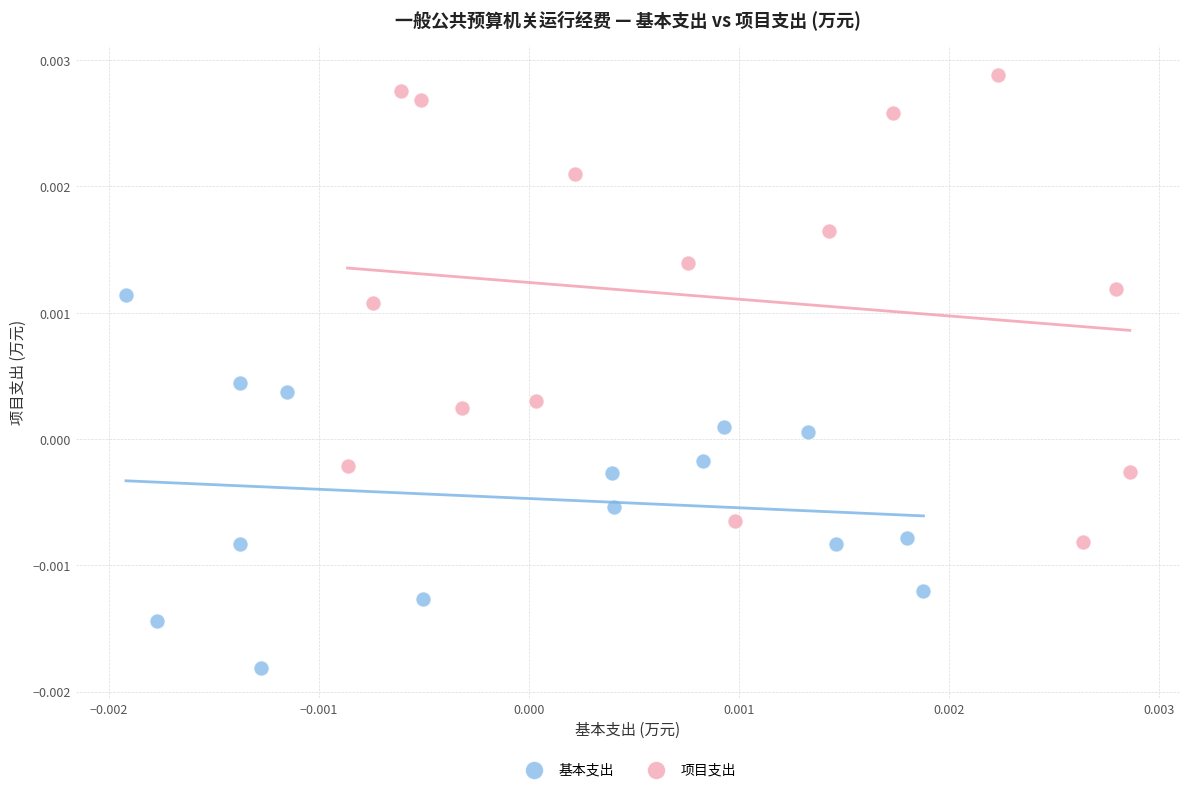

Which series reaches the minimum Y coordinate?

基本支出